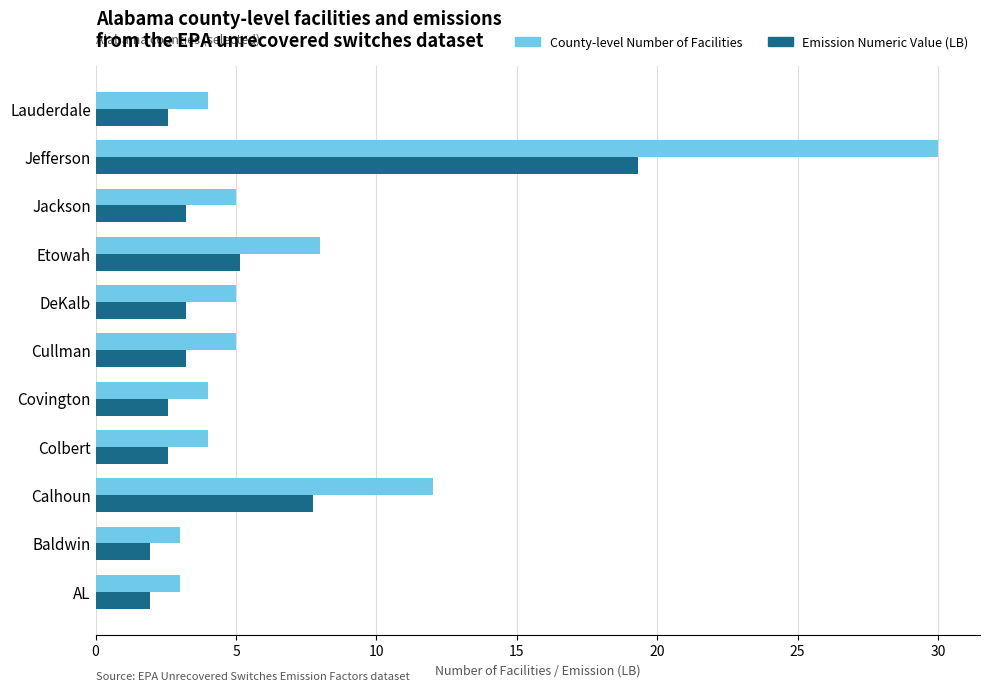

At which category is the sum across all series the highest?

Jefferson